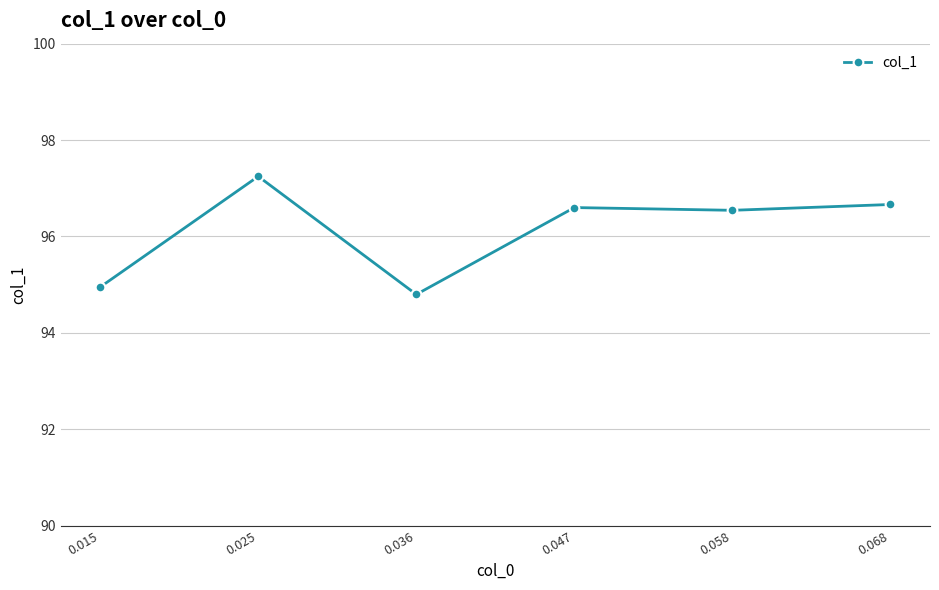

What is the sum of the values at 0.047 and 0.025?

193.8